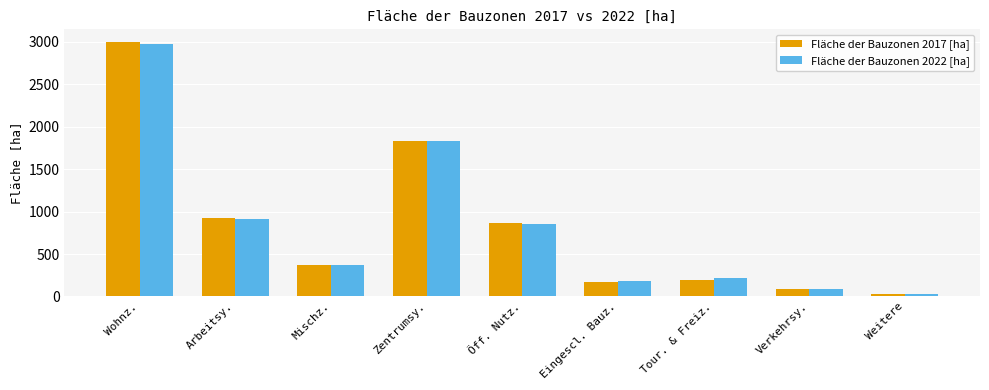

What is the spread (max minus min) of values at Mischz.?

2.3